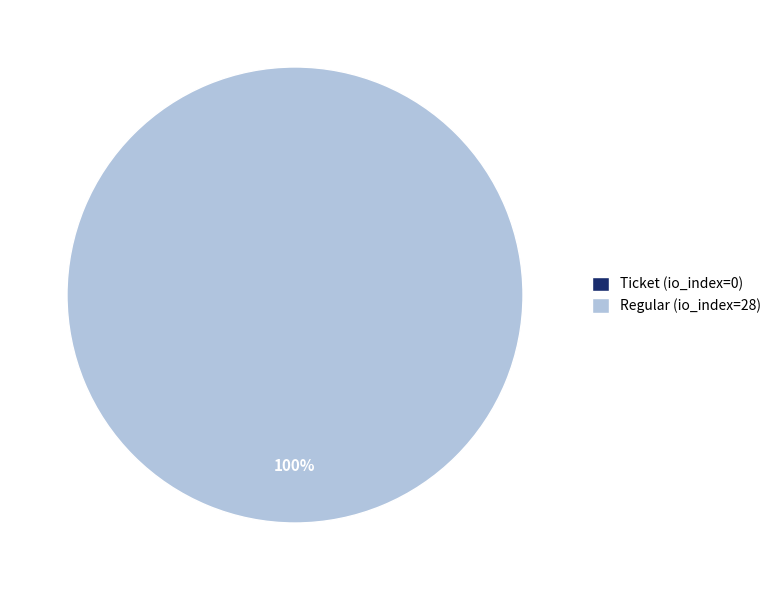

Which category has the biggest portion of the pie?

Regular (io_index=28)